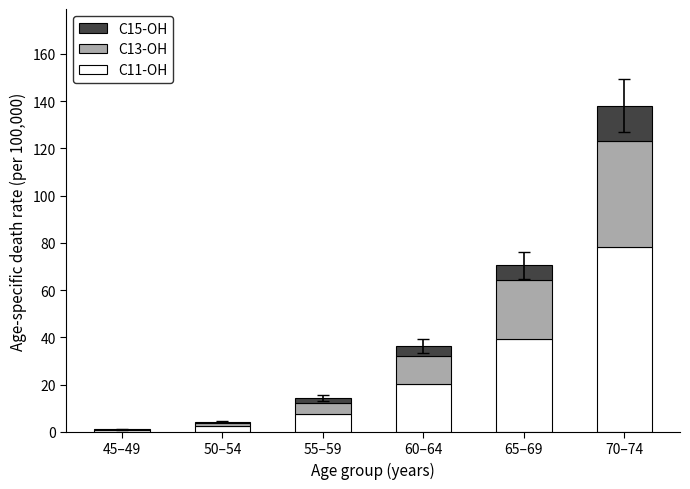

What is the sum of the C11-OH values at 70–74 and 60–64?

98.1